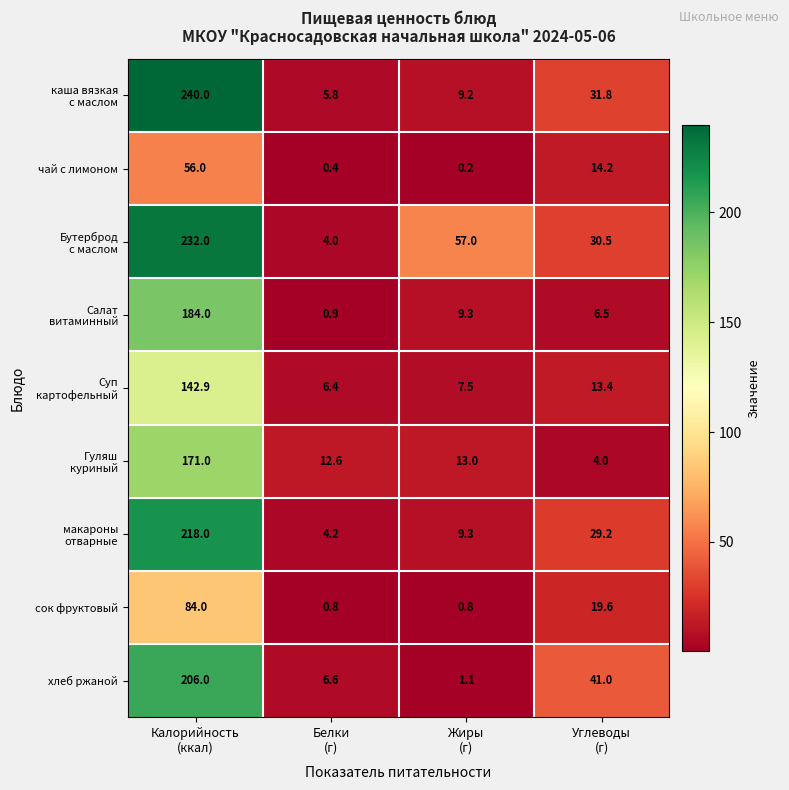

What is the greatest value displayed?

240.0